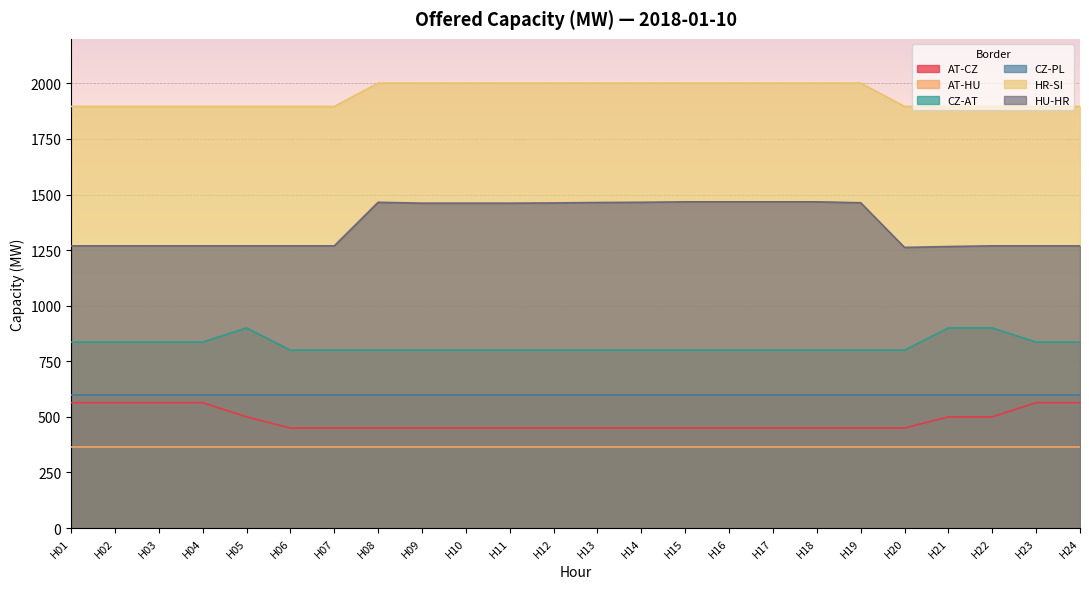

At which category is the sum across all series the highest?

H15